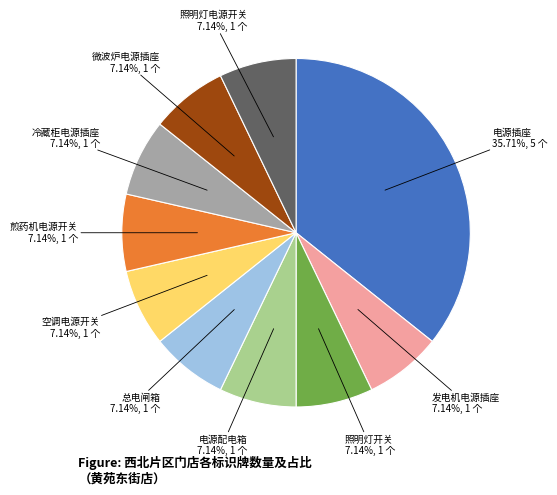

Is there any slice that represents more than half of the pie?

No